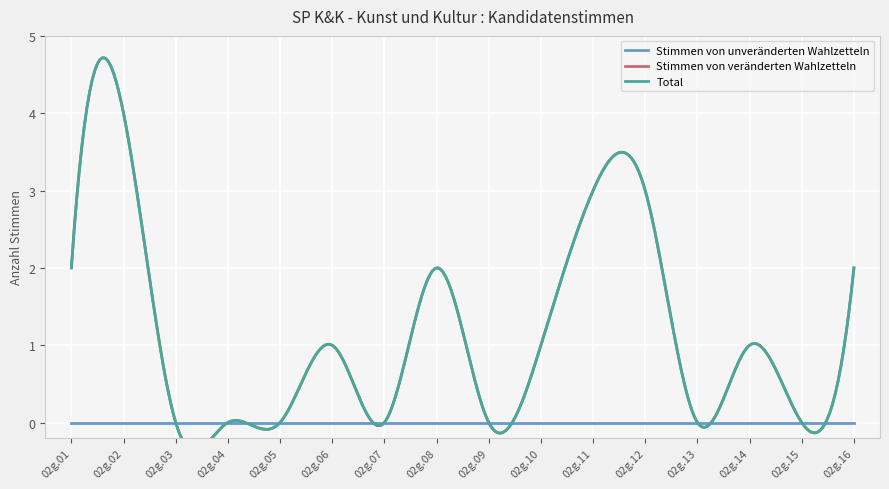

Rank the series at 02g.16 from highest to lowest value.

Stimmen von veränderten Wahlzetteln, Total, Stimmen von unveränderten Wahlzetteln